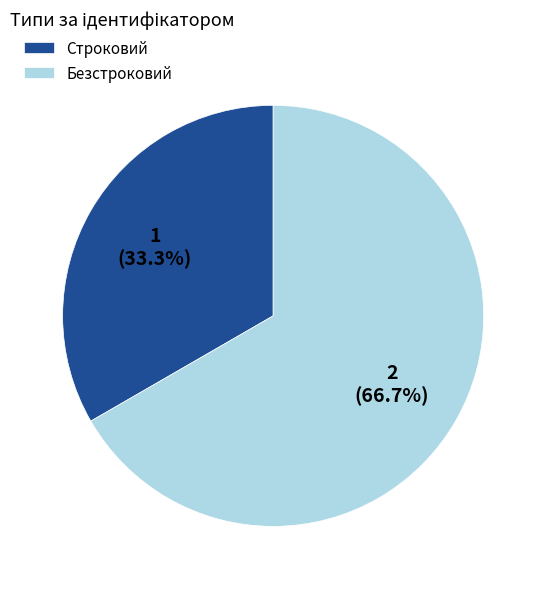

To the nearest percent, what portion does Строковий represent?

33%